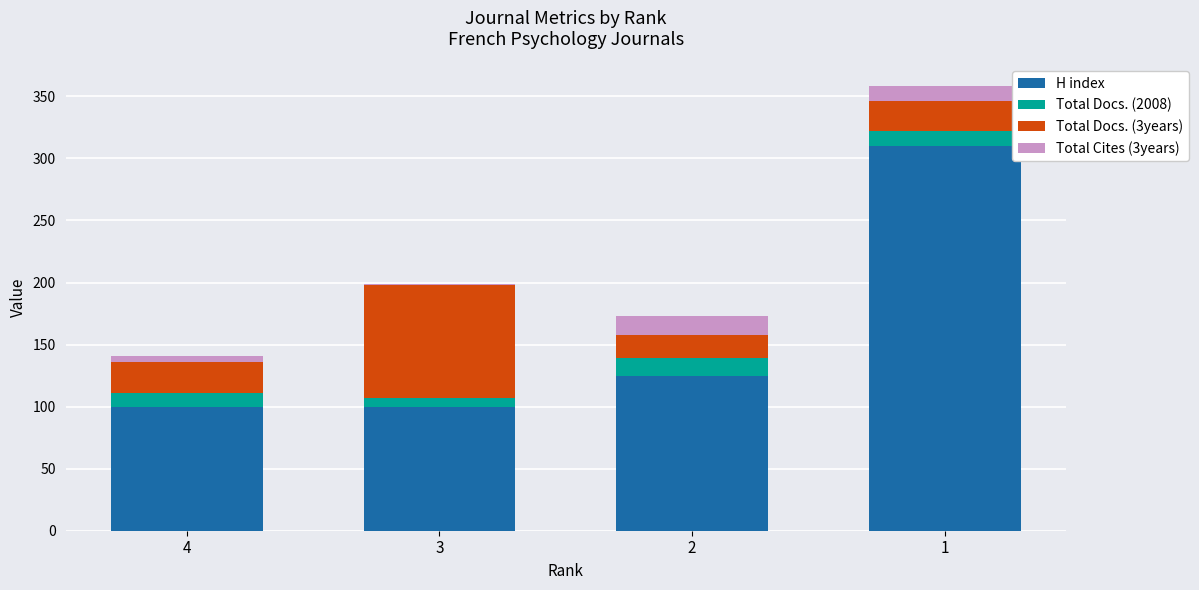

What is the maximum value for H index?

310